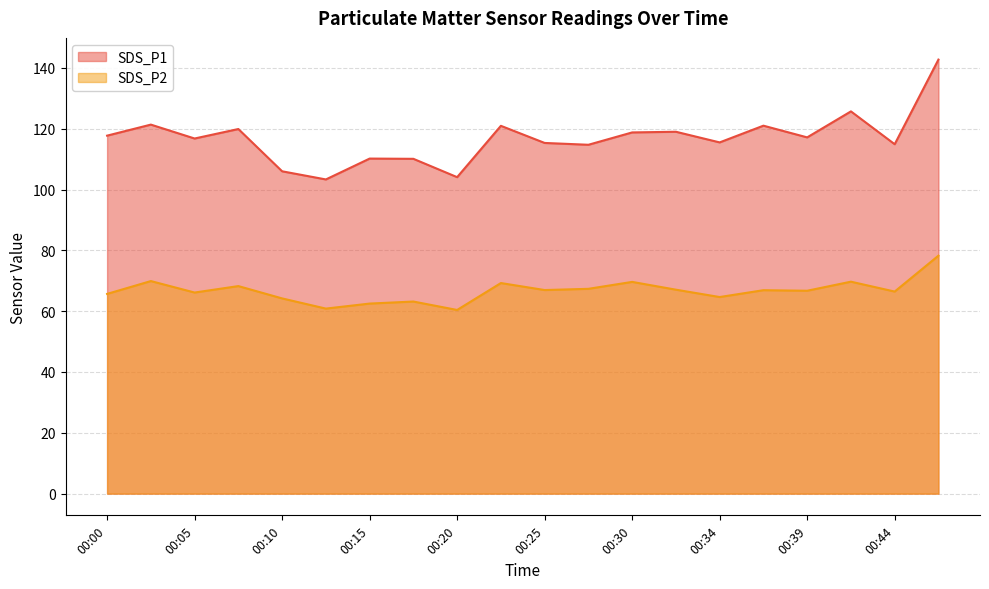

True or false: SDS_P2 has a value of 67.3 at 00:27.

True